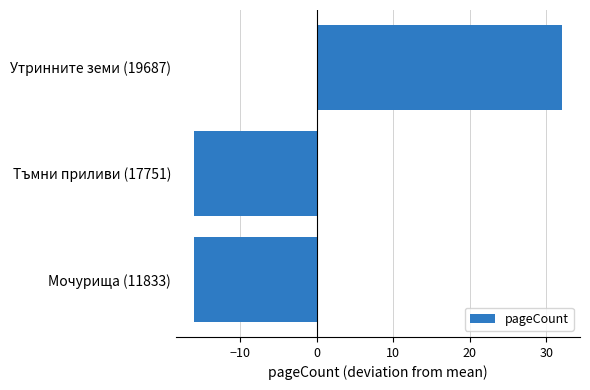

True or false: the data shows -16 at Мочурища (11833).

True